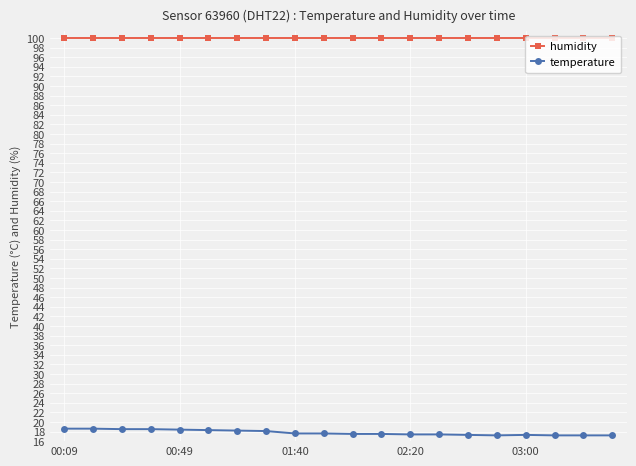

What is the value of the humidity point at the 12th from the left?

99.9